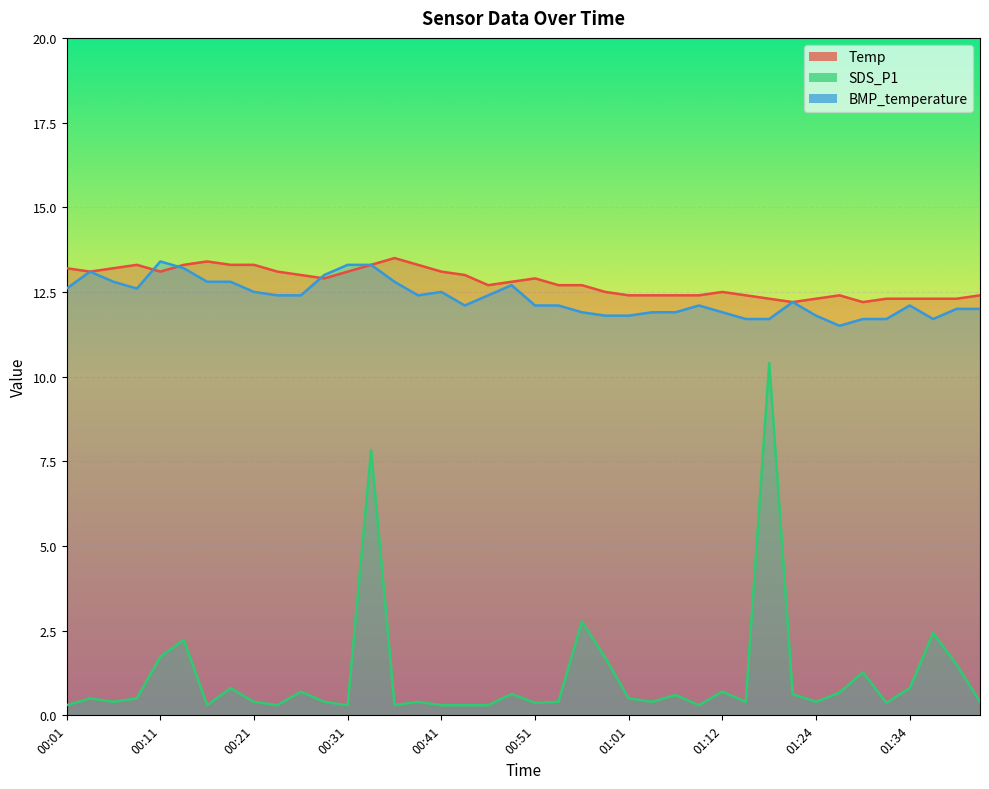

True or false: BMP_temperature and SDS_P1 cross at least once.

False